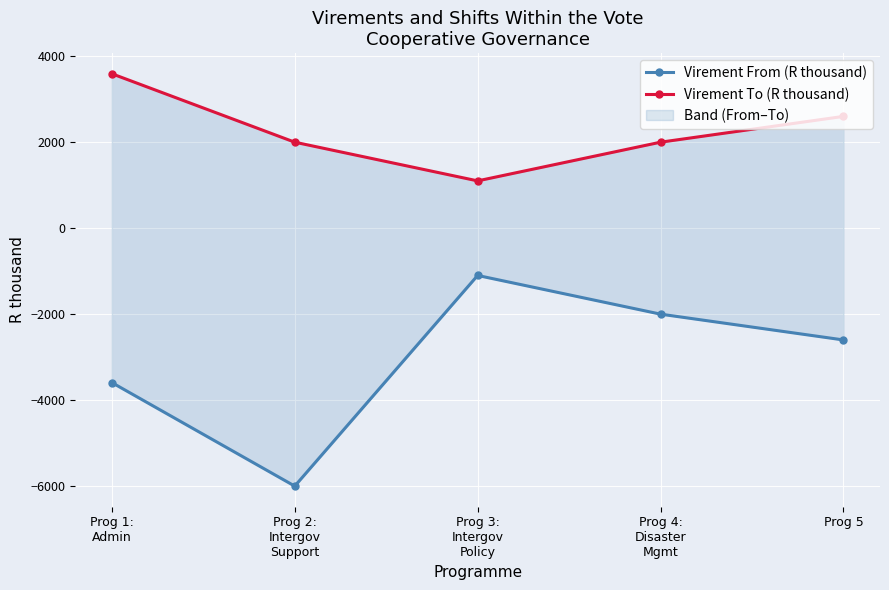

What is the highest value of the Virement From (R thousand) series?

-1100